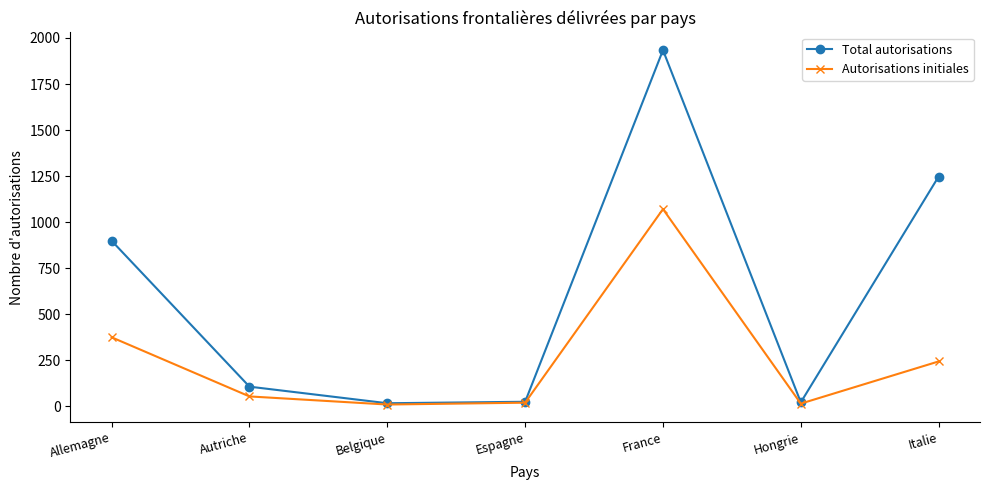

What are all the series names shown in the legend?

Total autorisations, Autorisations initiales